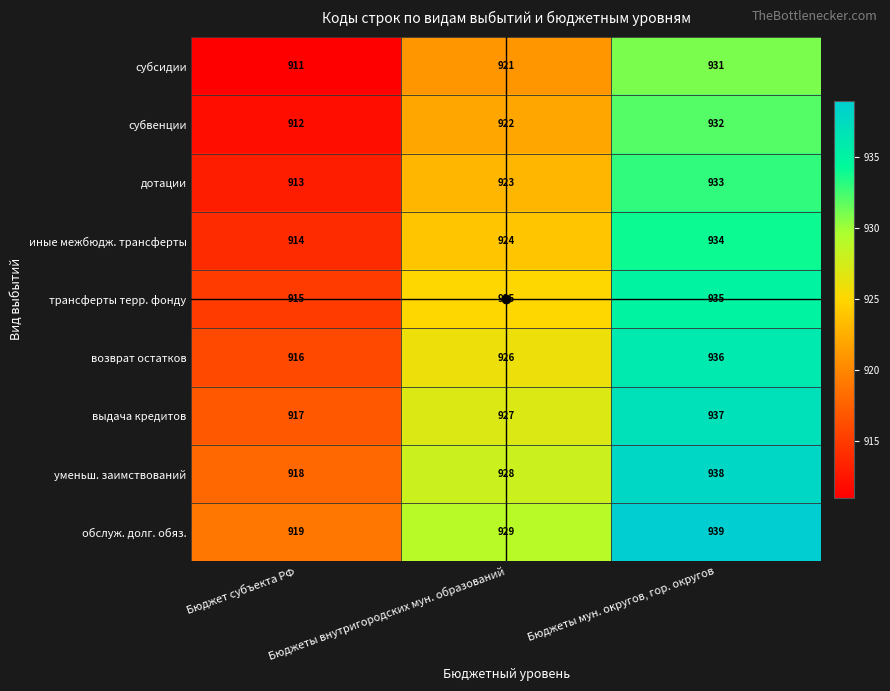

What is the difference between the highest and lowest values at Бюджет субъекта РФ?

8